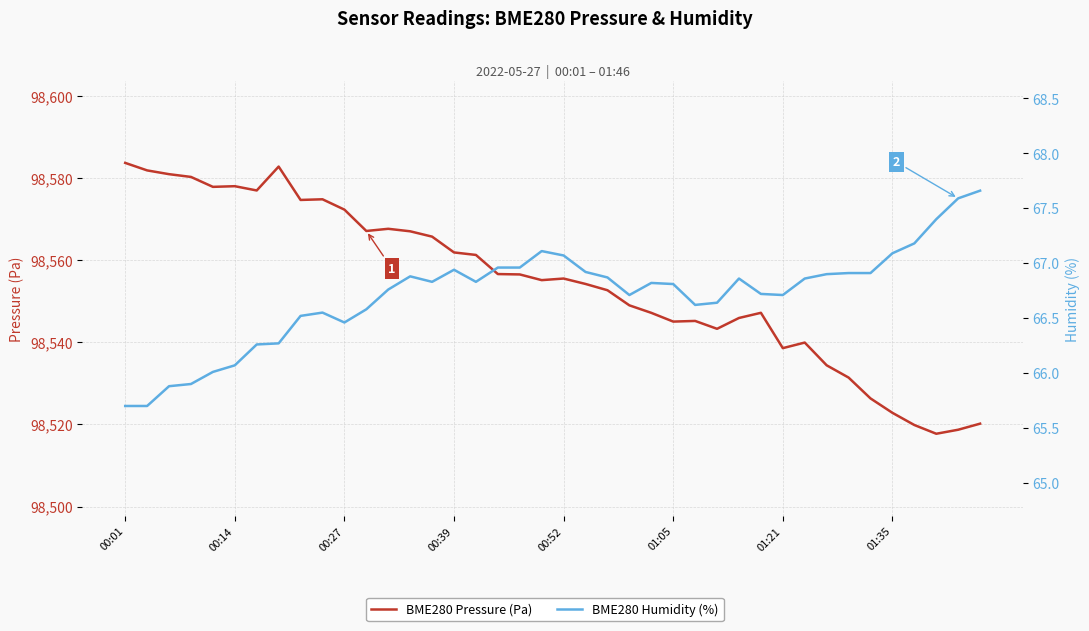

How many interior local peaks does the BME280 Humidity (%) series have?

6